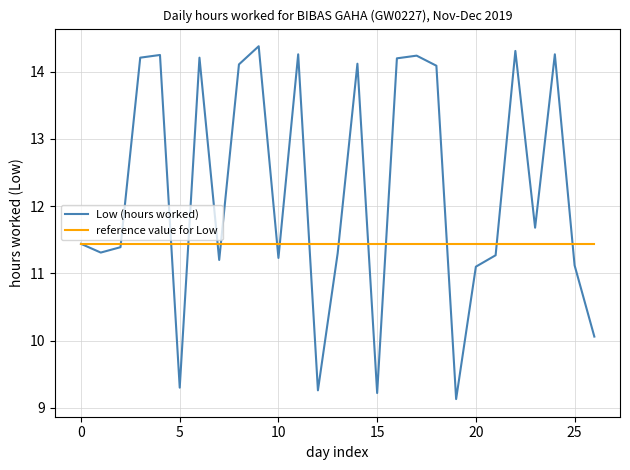

What is the minimum value shown in the chart?

9.1